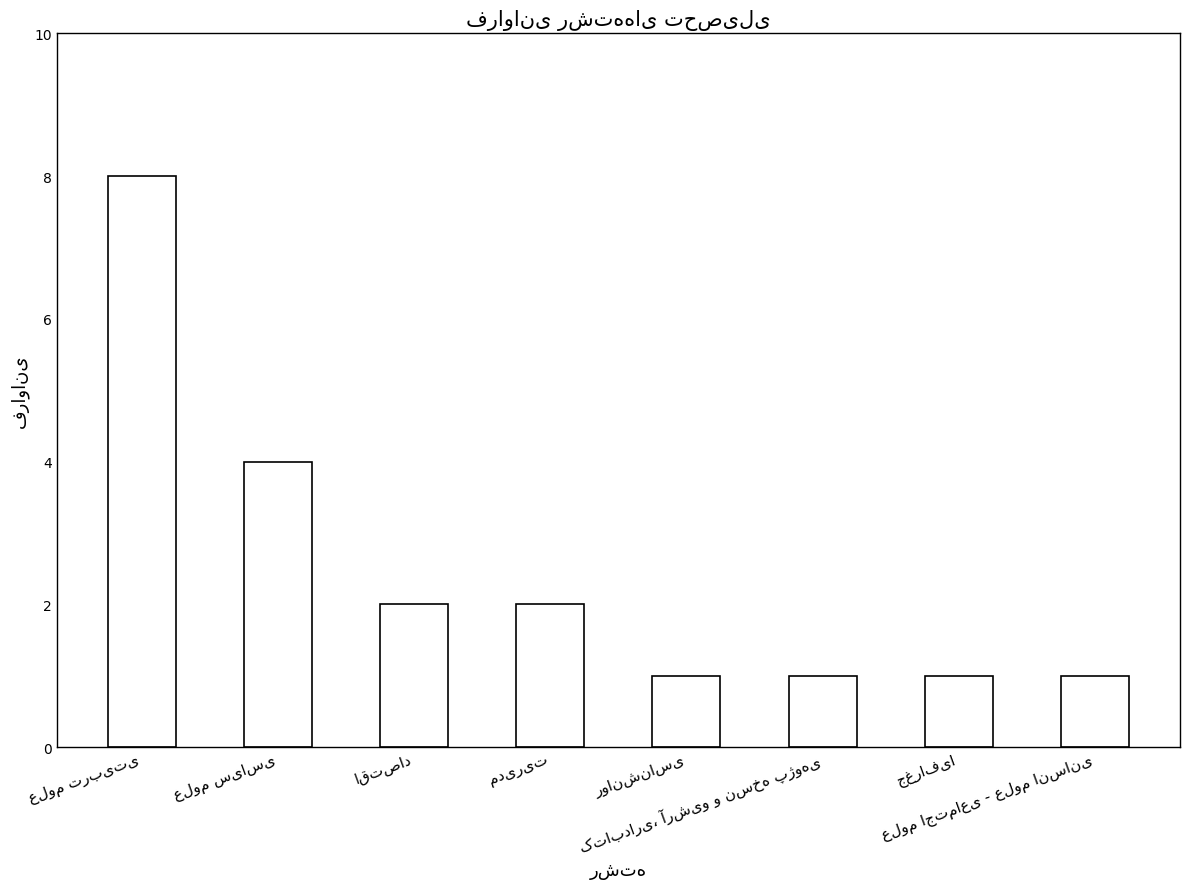

How many values are between 1 and 4?

7